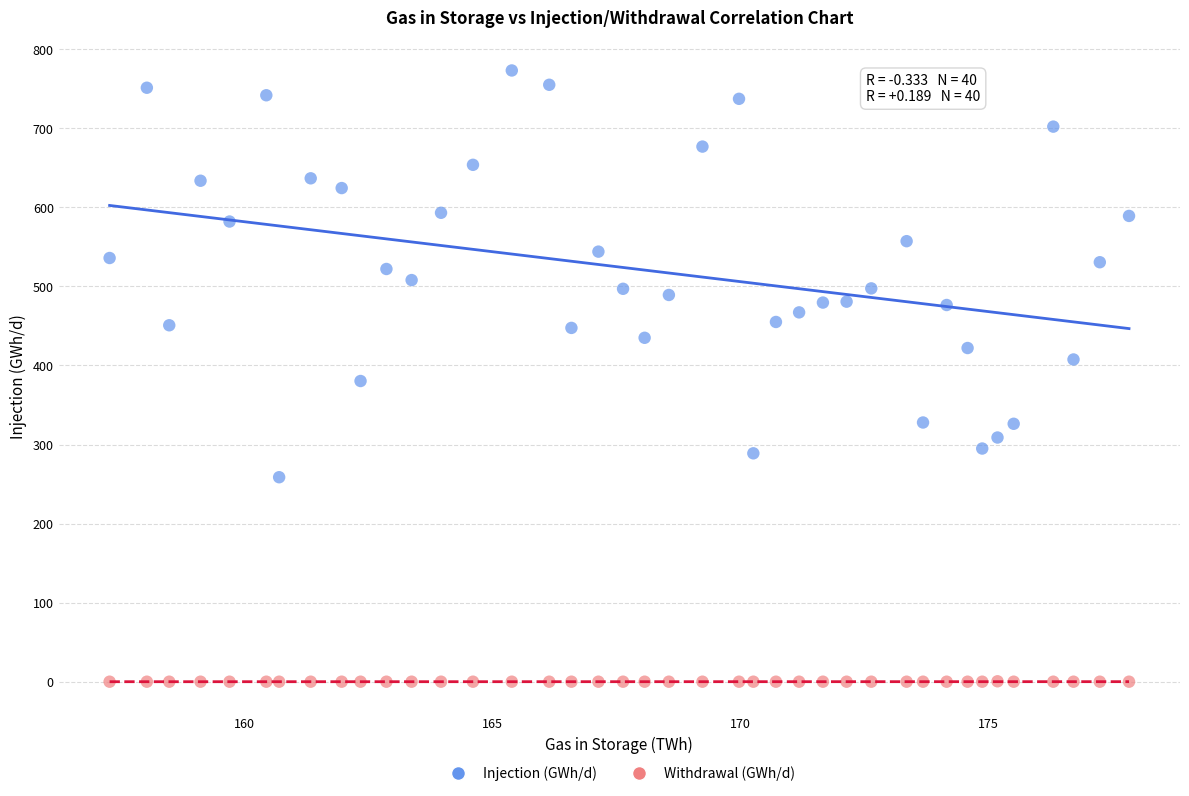

Which series contains the highest Y value?

Injection (GWh/d)